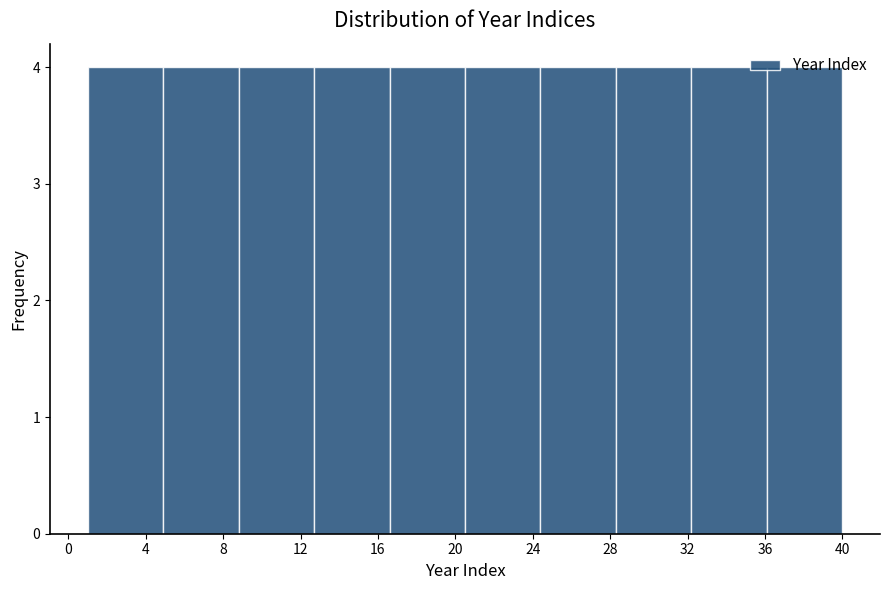

Reading left to right, list every bar in this chart as the range it spans on the x-axis followed by its height. Neither the bar edges nor the heights are printed on the chart, so give them approximately, as read against the axes.

1.0 to 4.9: 4
4.9 to 8.8: 4
8.8 to 12.7: 4
12.7 to 16.6: 4
16.6 to 20.5: 4
20.5 to 24.4: 4
24.4 to 28.3: 4
28.3 to 32.2: 4
32.2 to 36.1: 4
36.1 to 40.0: 4